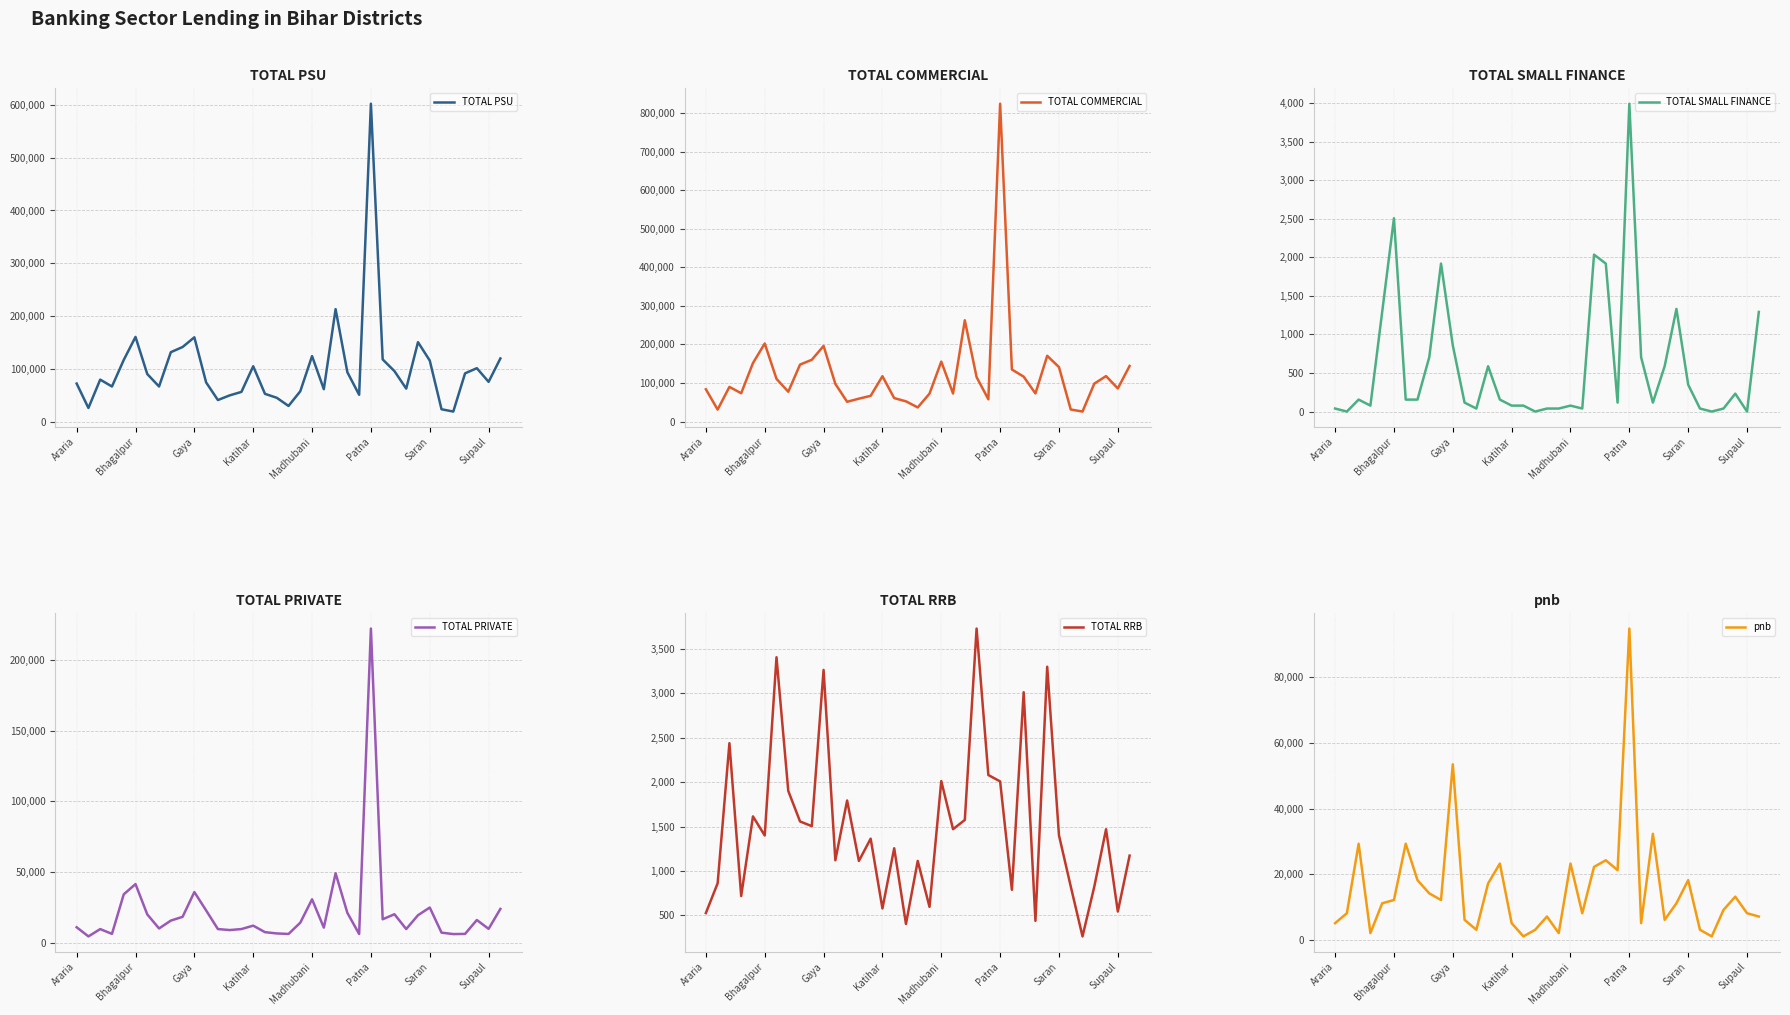

Does the chart have visible grid lines?

Yes